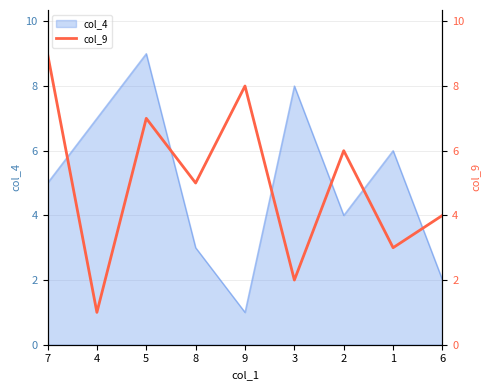

Which category has the highest value across all series?

7